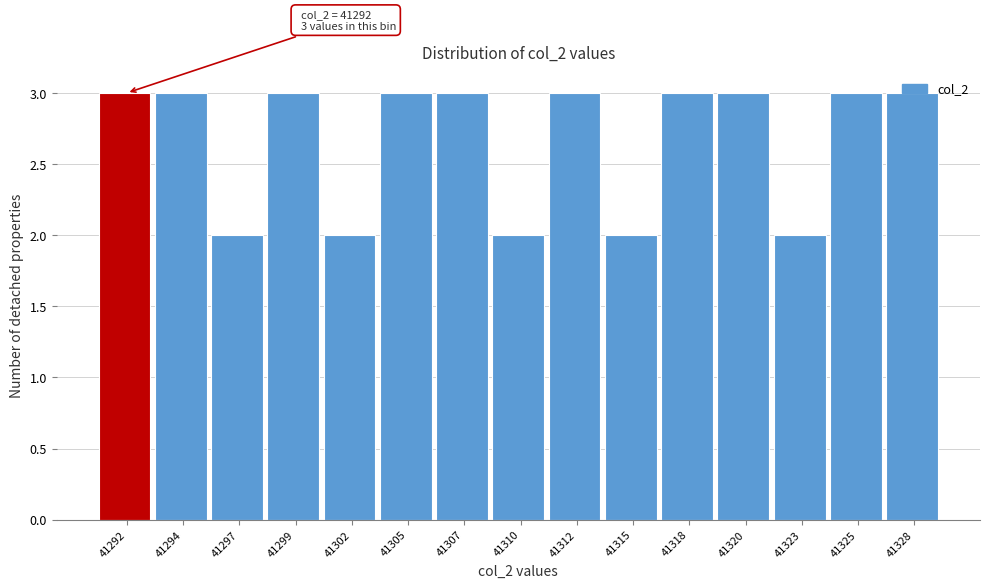

The value at 41292 is 1. True or false?

False